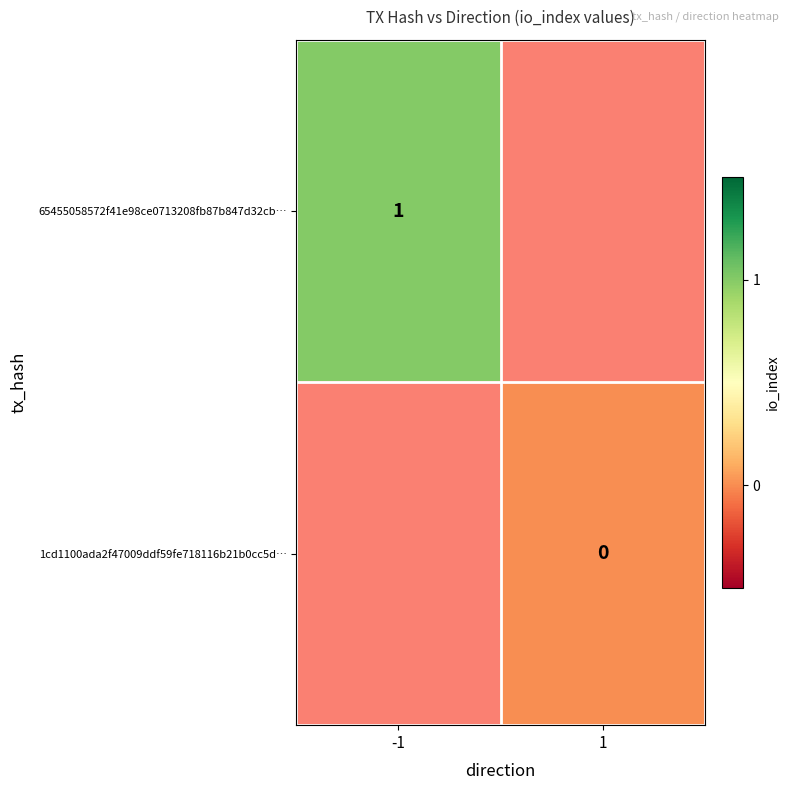

Is the value of 1cd1100ada2f47009ddf59fe718116b21b0cc5d… at 1 greater than the value of 65455058572f41e98ce0713208fb87b847d32cb… at -1?

No